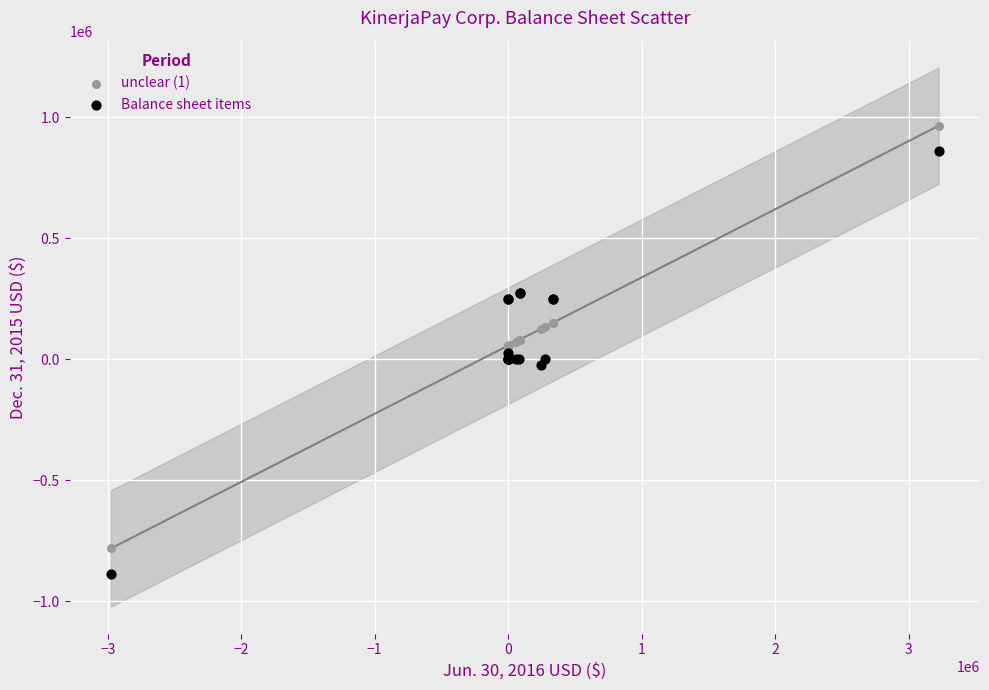

What are all the series names shown in the legend?

unclear (1), Balance sheet items